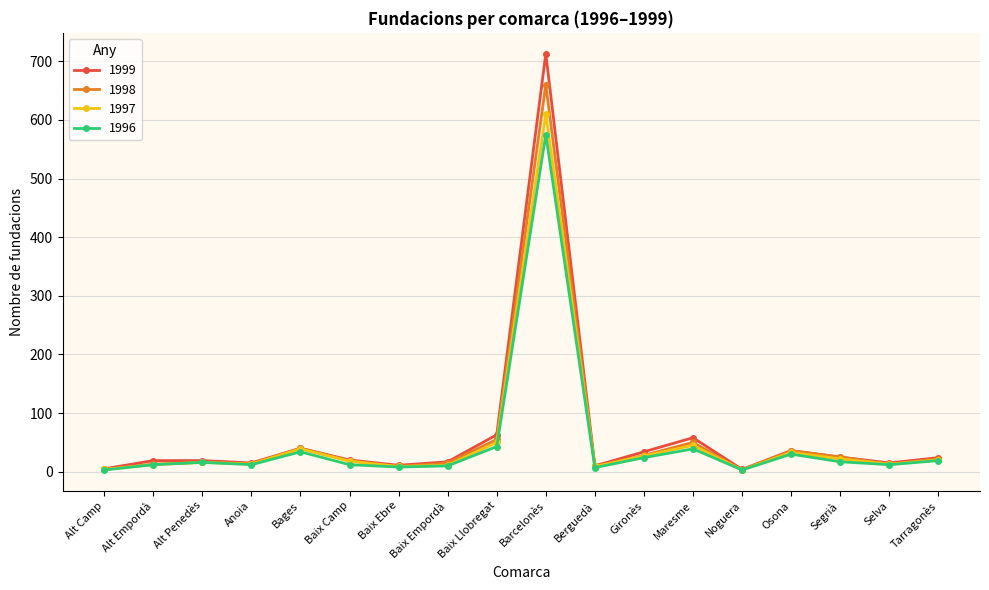

What is the difference between the highest and lowest values at Baix Llobregat?

20